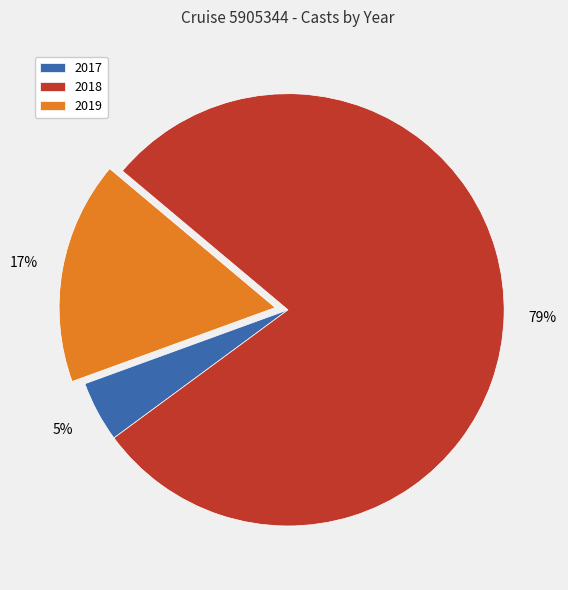

What is the smallest slice in the pie chart?

2017